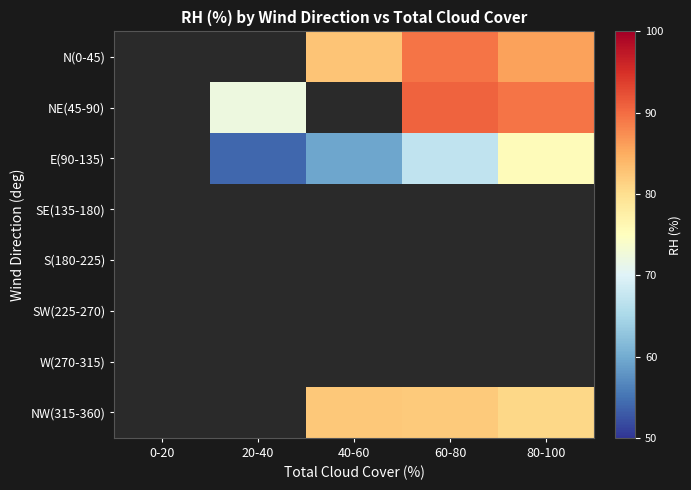

Count the E(90-135) values in the range 54 to 67.

3